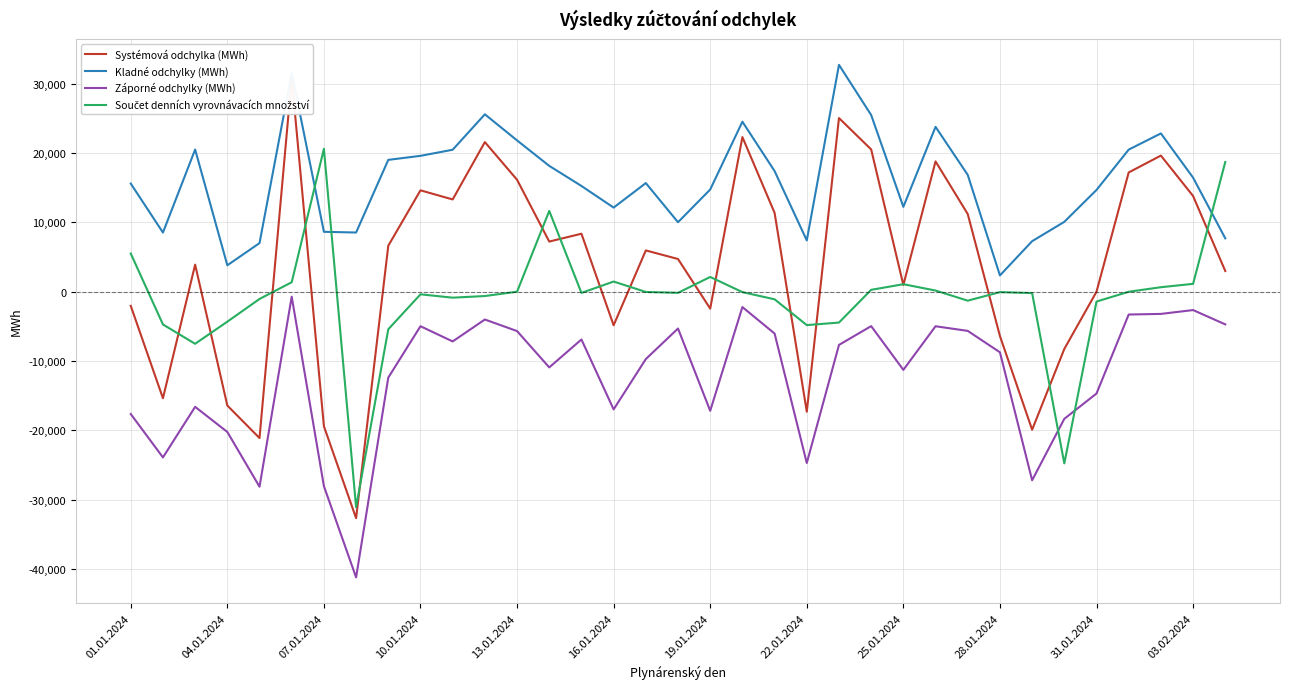

What is the minimum value shown in the chart?

-41221.4